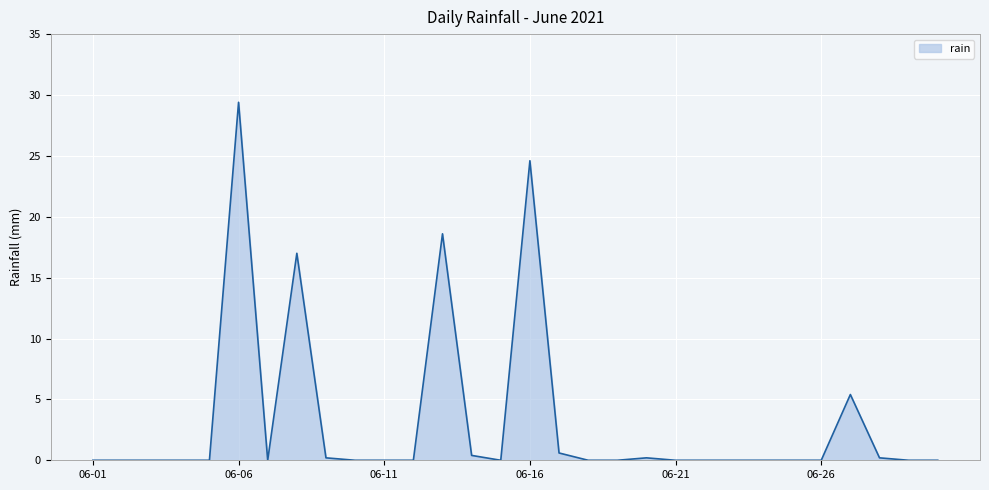

What is the maximum value shown in the chart?

29.4